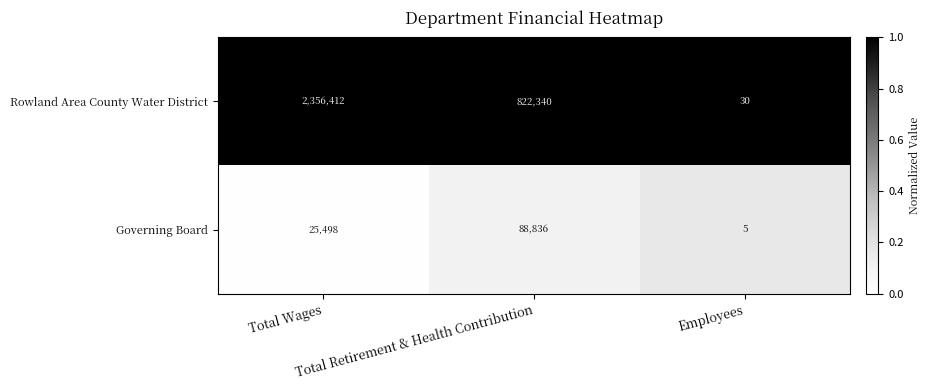

Rank the series by their average value, from lowest to highest.

Governing Board, Rowland Area County Water District